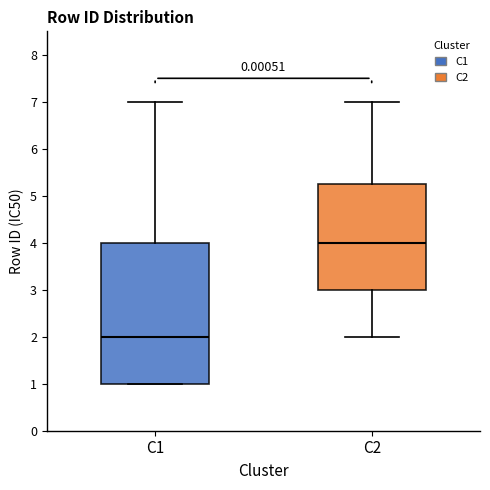

Reading left to right, read every box against the y-axis: the position of its median line, the range the box covers, and the ends of its whiskers. The values are not printed on the chart, so give them approximately, as read against the axis.

C1: median 2.0, box 1.0 to 4.0, whiskers 1.0 to 7.0
C2: median 4.0, box 3.0 to 5.3, whiskers 2.0 to 7.0